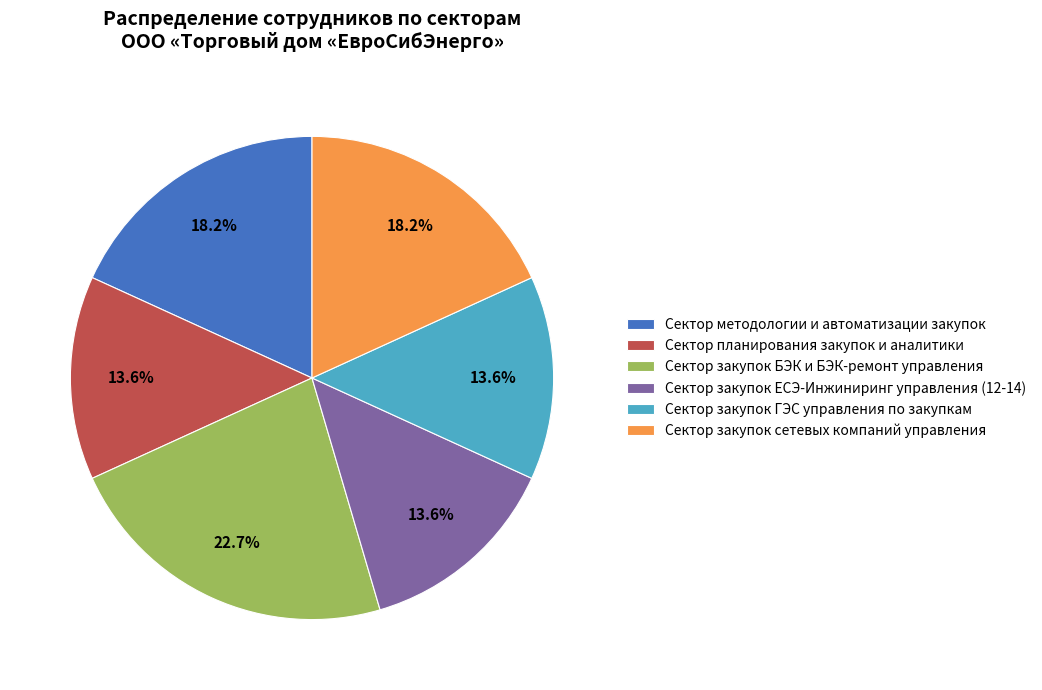

How many slices are in this pie chart?

6